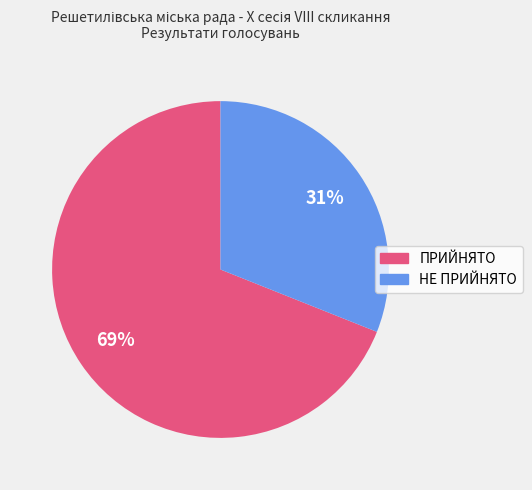

Which slice represents more than half of the pie?

ПРИЙНЯТО